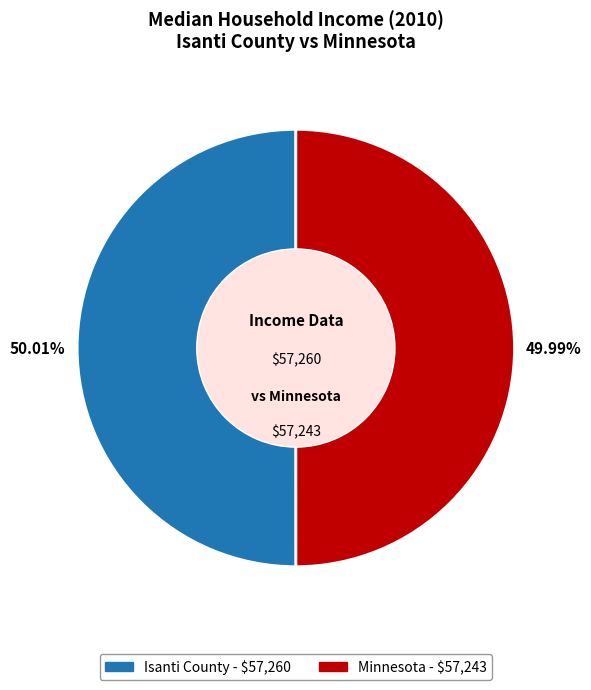

True or false: Isanti County accounts for 50% of the total.

True